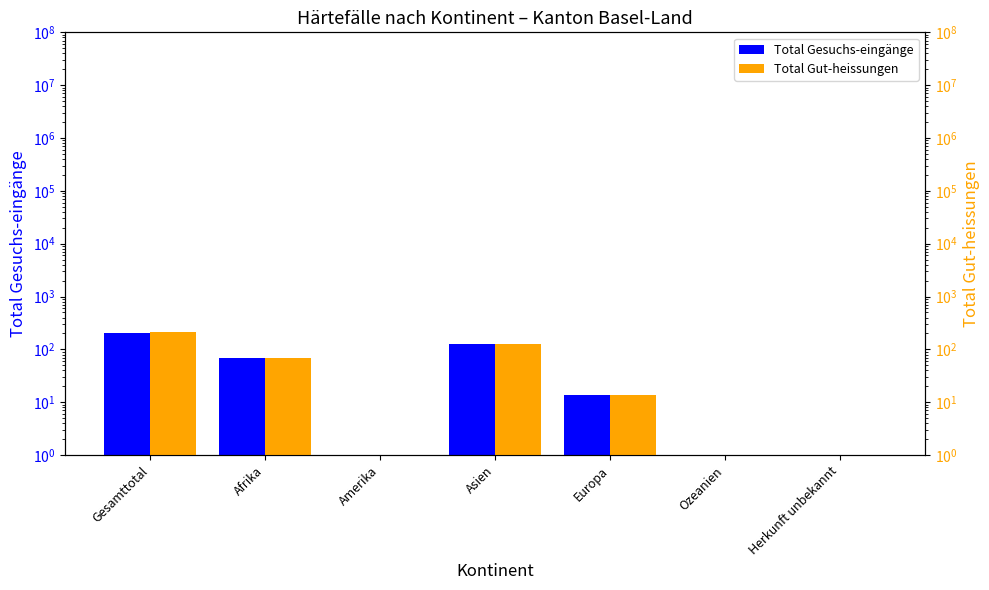

Rank the series at Ozeanien from lowest to highest value.

Total Gesuchs-eingänge, Total Gut-heissungen